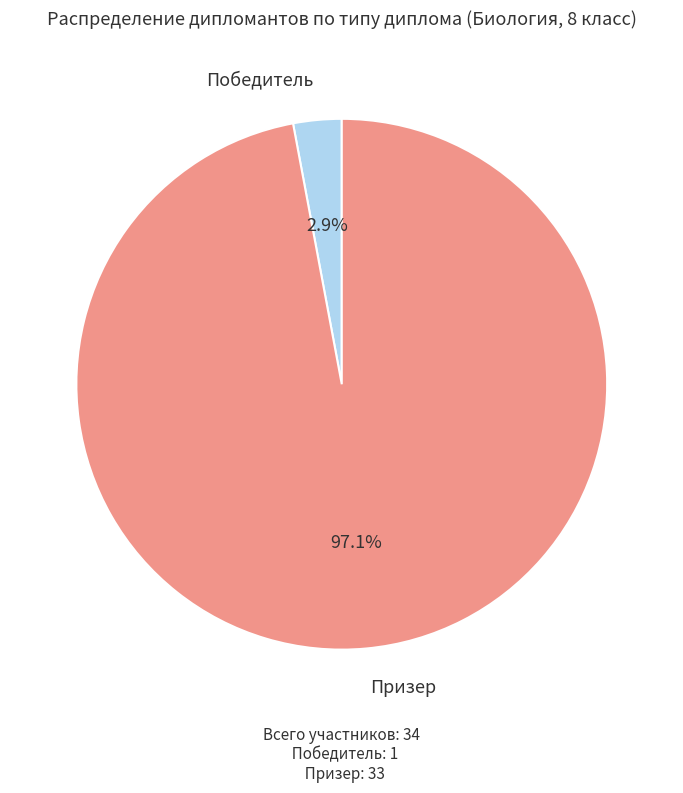

Is there any slice that represents more than half of the pie?

Yes